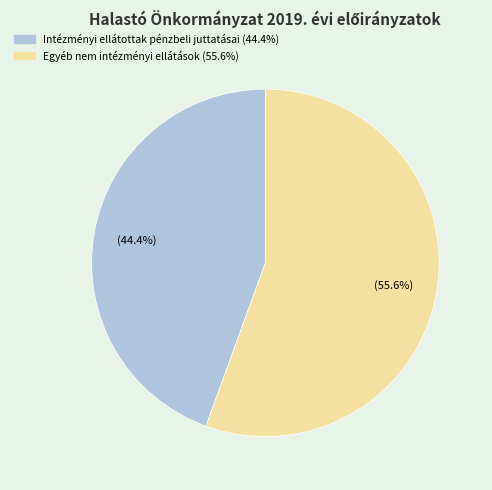

Is there a majority slice in this chart?

Yes